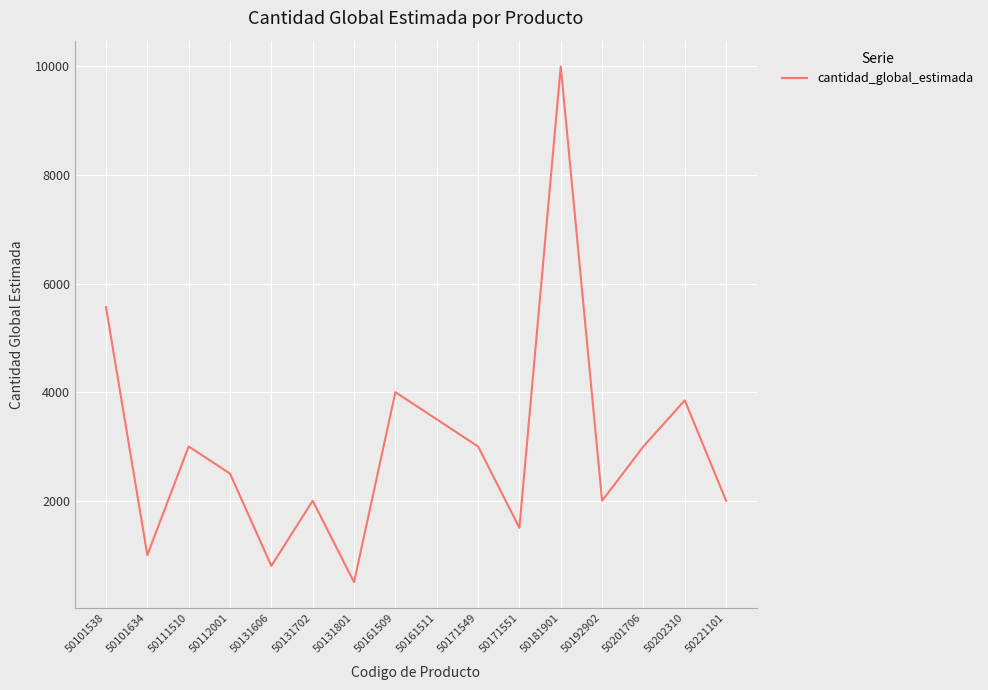

Approximately how many times larger is the value at 50161509 compared to 50201706?

1.3